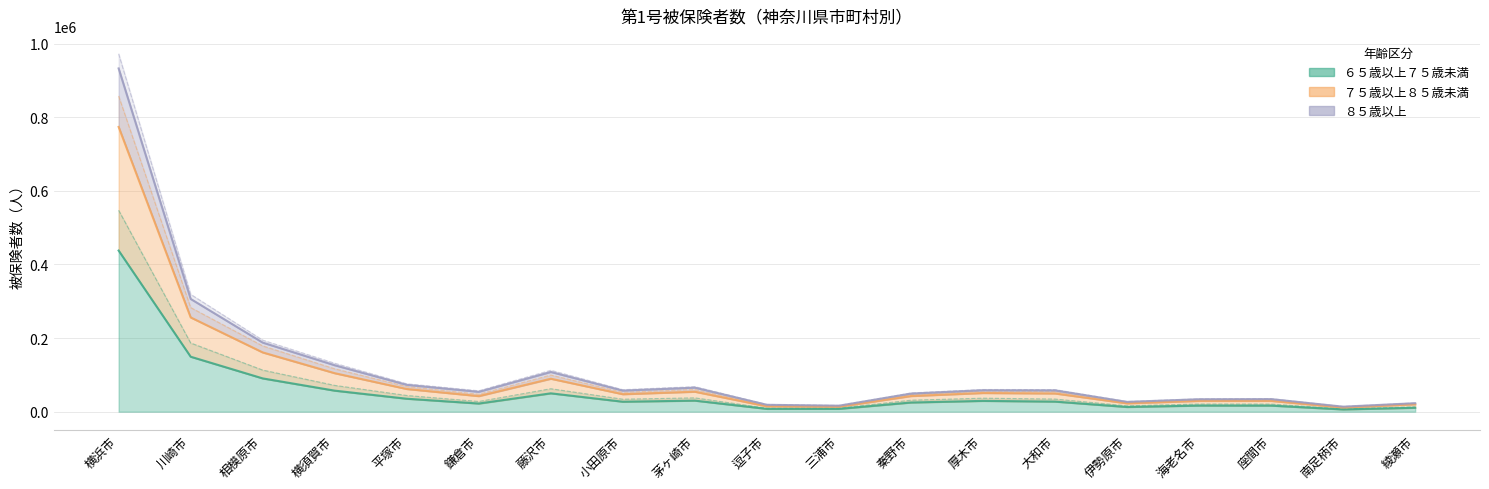

Reading right to left, transcribe all the data shown in this chart.

６５歳以上７５歳未満: 綾瀬市=13390.0	南足柄市=7747.5	座間市=20723.8	海老名市=20836.2	伊勢原市=16007.5	大和市=34301.2	厚木市=36722.5	秦野市=31221.2	三浦市=9653.8	逗子市=9581.2	茅ヶ崎市=37611.2	小田原市=33923.8	藤沢市=62395.0	鎌倉市=27757.5	平塚市=44076.2	横須賀市=71463.8	相模原市=113075.0	川崎市=186707.5	横浜市=547117.5
７５歳以上８５歳未満: 綾瀬市=22529.5	南足柄市=12636.8	座間市=32651.5	海老名市=32562.8	伊勢原市=25219.8	大和市=55089.8	厚木市=56193.0	秦野市=46908.2	三浦市=14988.0	逗子市=16502.5	茅ヶ崎市=60372.8	小田原市=52691.5	藤沢市=99547.2	鎌倉市=47462.2	平塚市=68348.5	横須賀市=116484.8	相模原市=178731.2	川崎市=282858.5	横浜市=857476.5
８５歳以上: 綾瀬市=23803.5	南足柄市=14204.0	座間市=35350.8	海老名市=34934.0	伊勢原市=27600.8	大和市=60040.0	厚木市=60270.0	秦野市=50885.8	三浦市=16990.0	逗子市=19690.0	茅ヶ崎市=68053.5	小田原市=59756.0	藤沢市=112513.5	鎌倉市=56832.2	平塚市=75799.8	横須賀市=131598.2	相模原市=194427.0	川崎市=318893.8	横浜市=972181.2